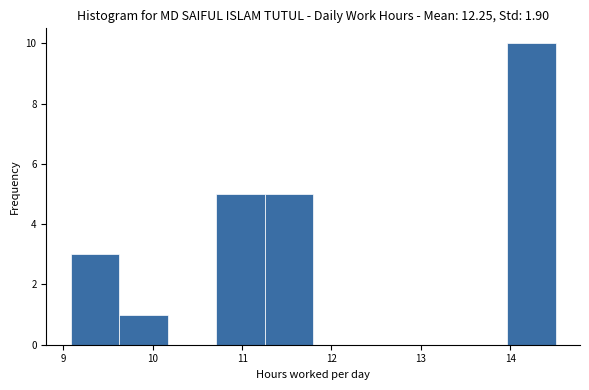

Reading left to right, transcribe this chart: for each bar, give the range it covers on the x-axis and its height. Neither the bar edges nor the heights are printed on the chart, so give them approximately, as read against the axes.

9.1 to 9.6: 3
9.6 to 10.2: 1
10.2 to 10.7: 0
10.7 to 11.3: 5
11.3 to 11.8: 5
11.8 to 12.3: 0
12.3 to 12.9: 0
12.9 to 13.4: 0
13.4 to 14.0: 0
14.0 to 14.5: 10